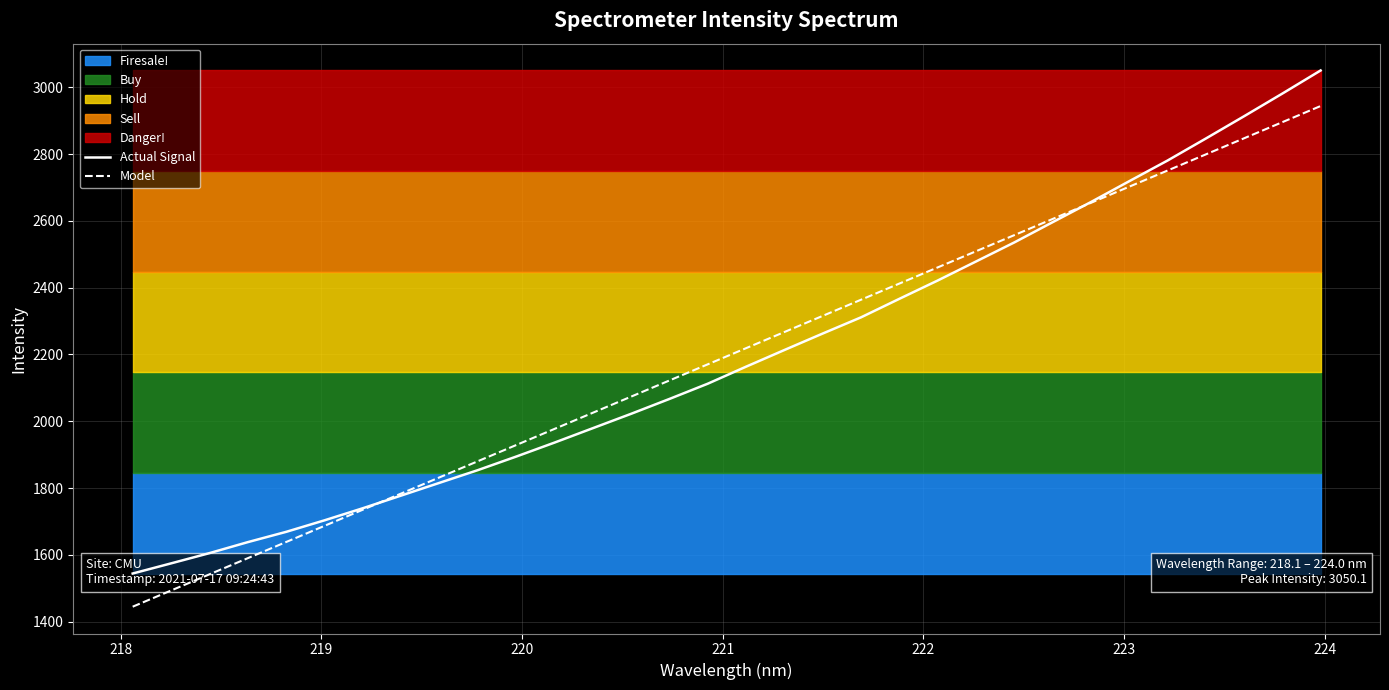

What is the value of the Model point at the 10th from the left?

1880.3